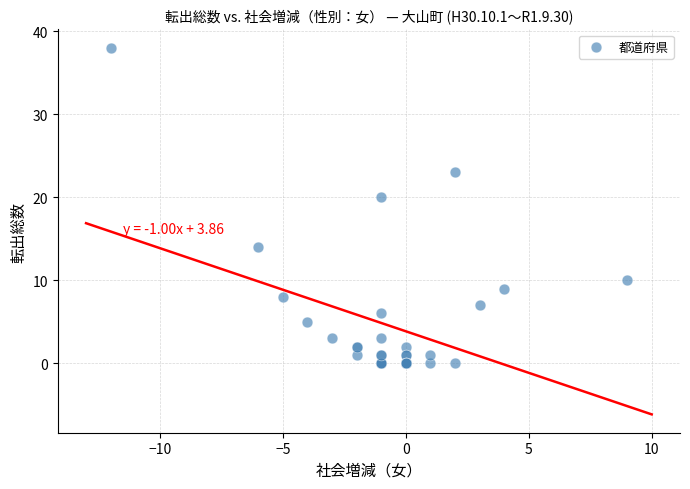

What Y value in the scatter plot is closest to 19?

20